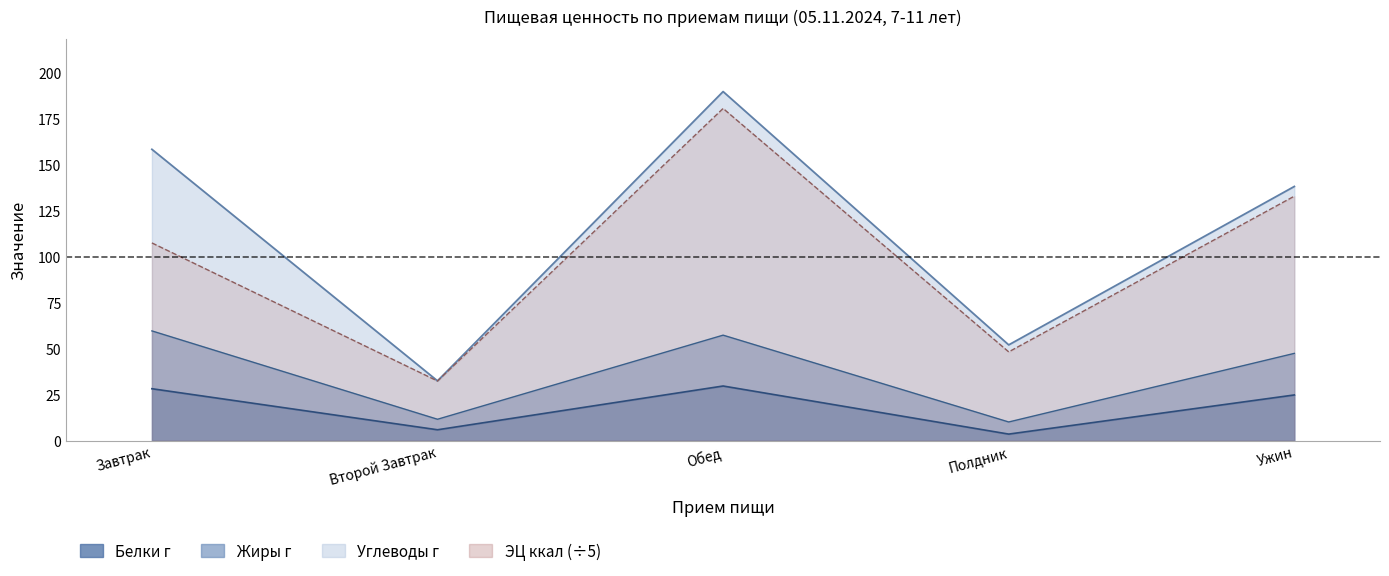

What is the spread (max minus min) of values at Ужин?

113.2